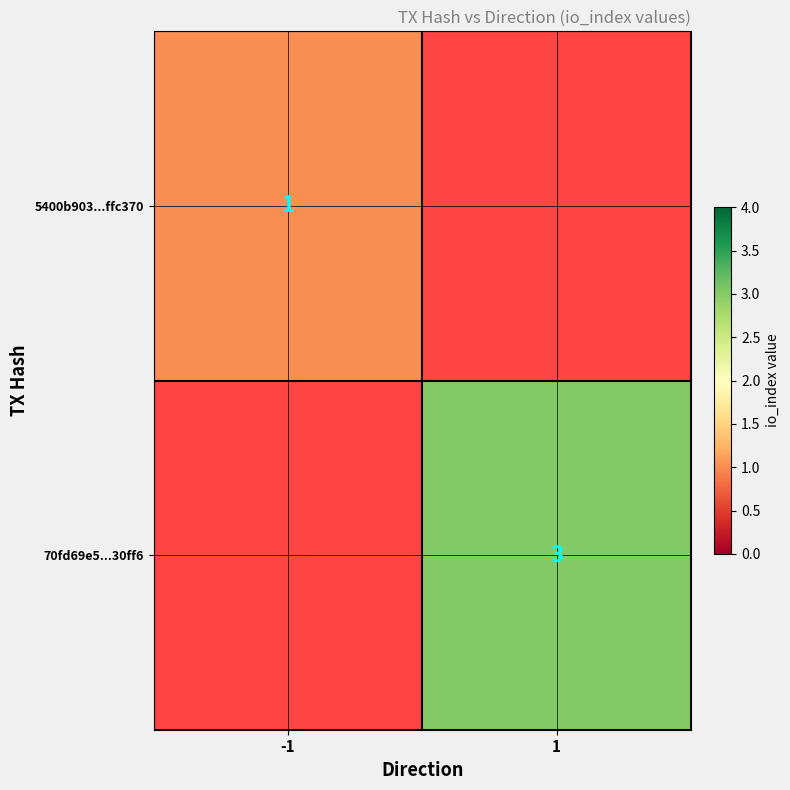

The value of 5400b903...ffc370 at -1 is 1. True or false?

True